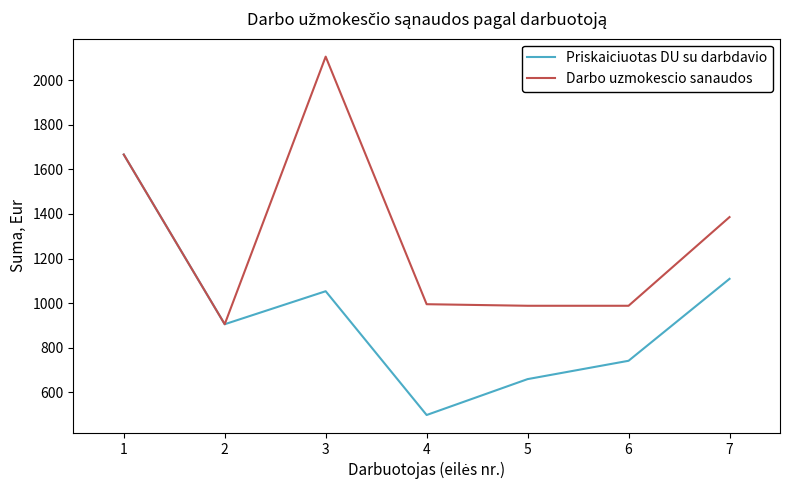

The Darbo uzmokescio sanaudos series shows 1717.2 at 5. True or false?

False